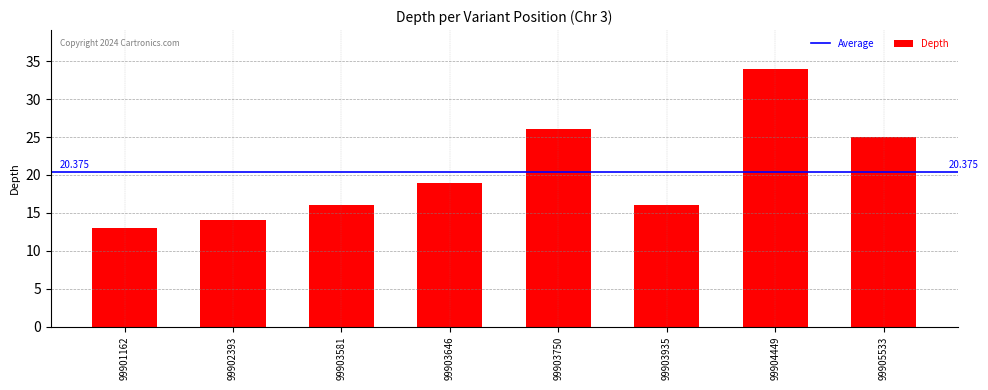

Count the number of data series in this chart.

1